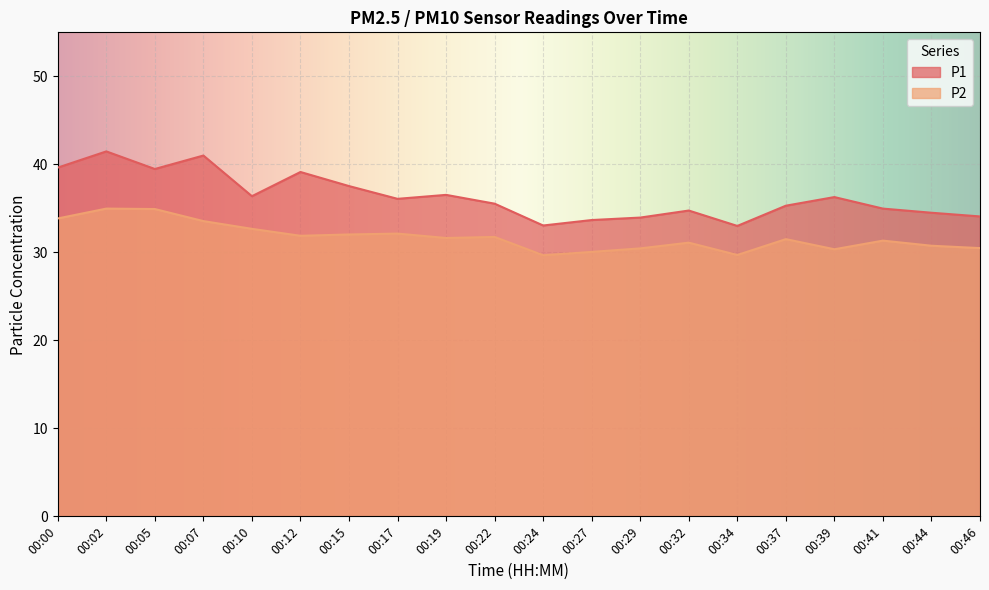

Which series has the largest total across all categories?

P1